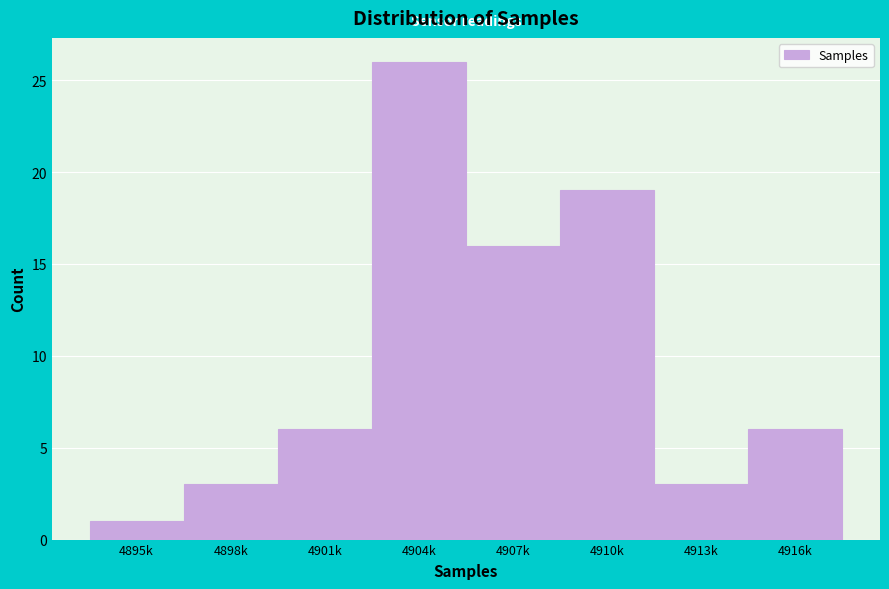

Reading left to right, list all the values displayed in this chart.

4895k=1	4898k=3	4901k=6	4904k=26	4907k=16	4910k=19	4913k=3	4916k=6